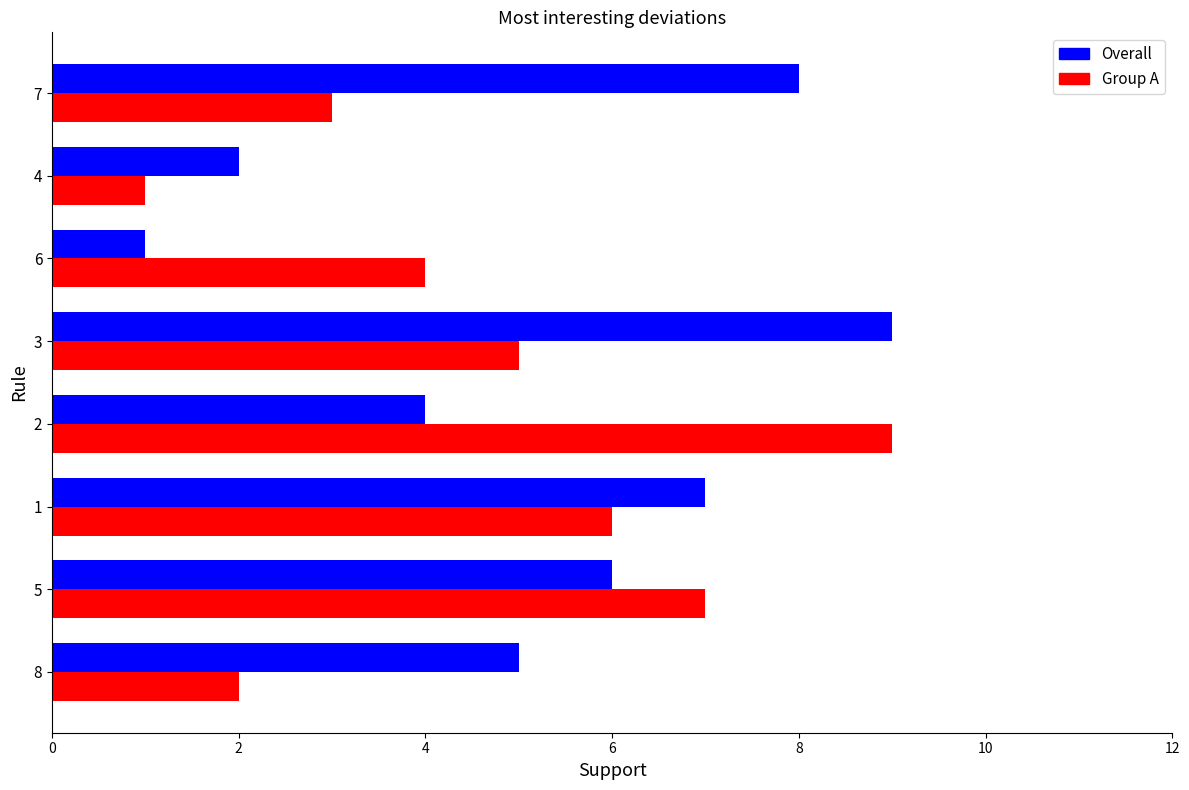

What is the highest value of the Group A series?

9